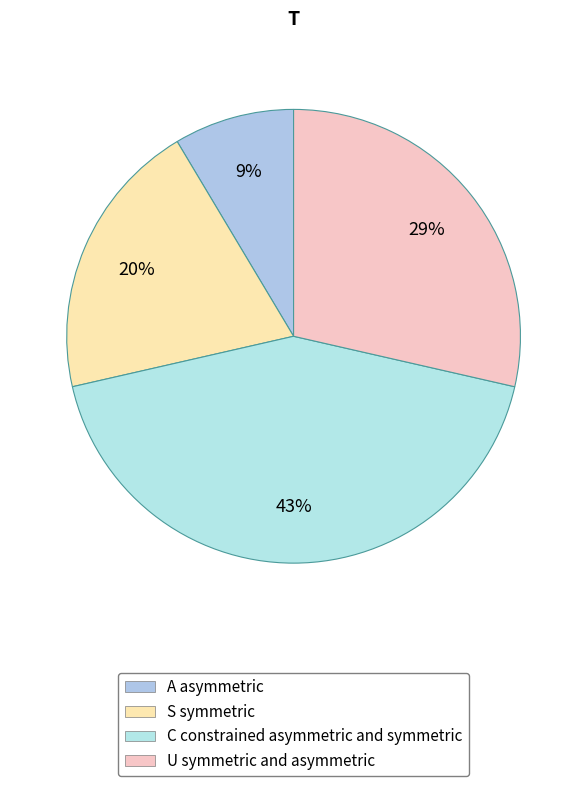

Is there a majority slice in this chart?

No